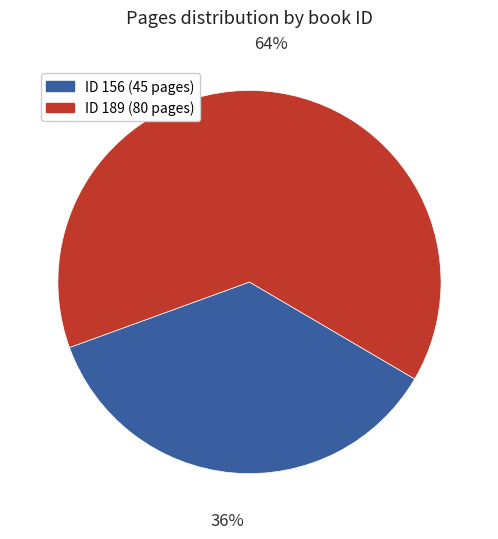

Does any single category account for the majority?

Yes